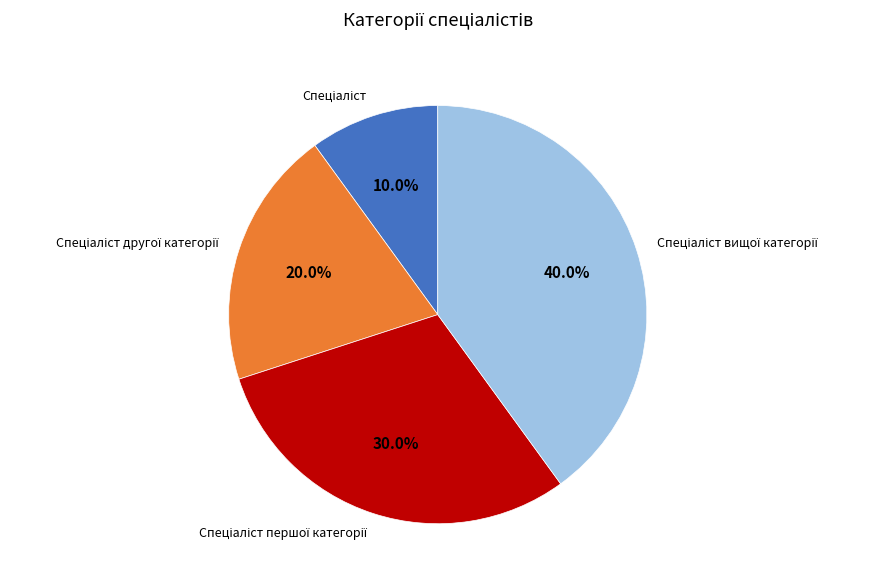

Is there a majority slice in this chart?

No